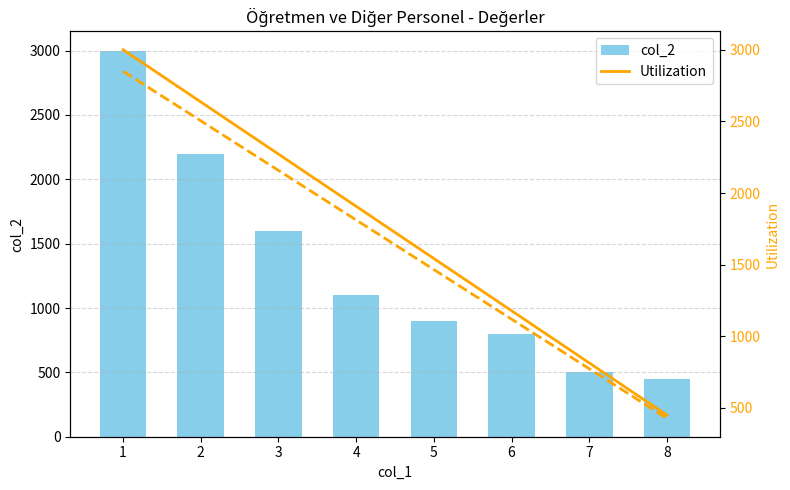

Where does the col_2 series first go above 1100?

1